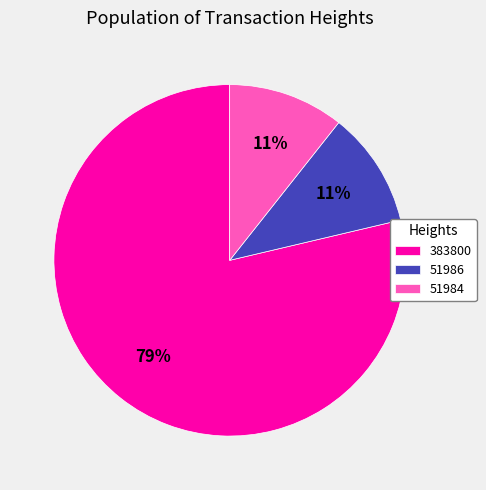

To the nearest percent, what portion does 51984 represent?

11%